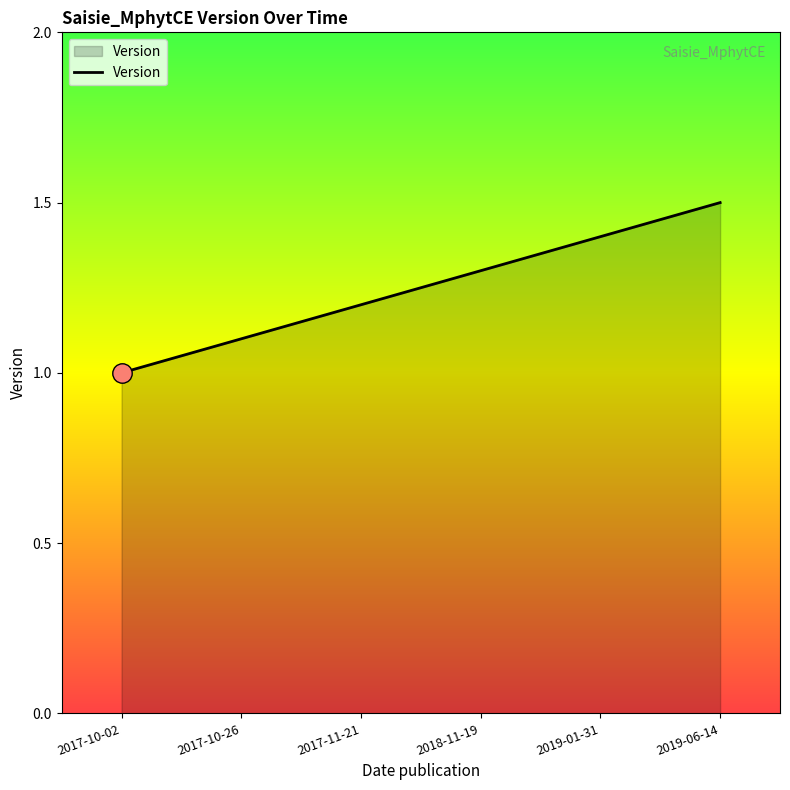

Rank the categories by value from lowest to highest.

2017-10-02, 2017-10-26, 2017-11-21, 2018-11-19, 2019-01-31, 2019-06-14